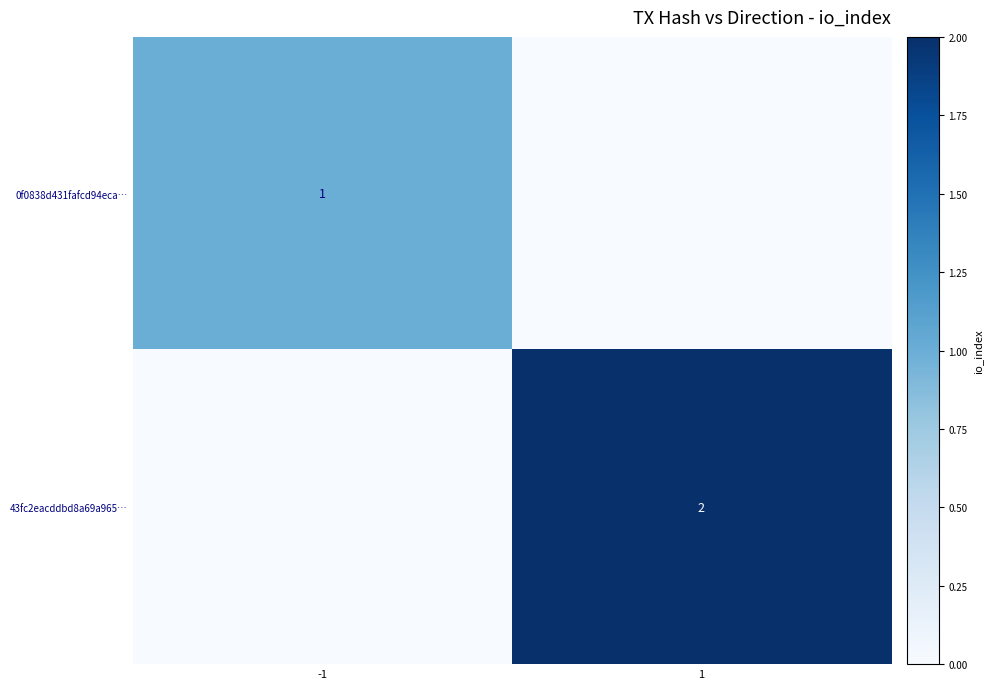

Is the value of 0f0838d431fafcd94eca… at -1 greater than the value of 43fc2eacddbd8a69a965… at 1?

No